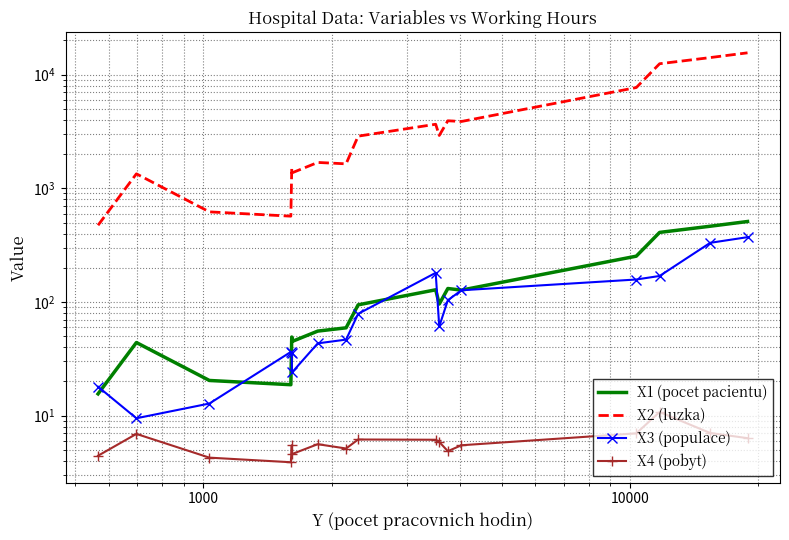

Does the chart have visible grid lines?

Yes